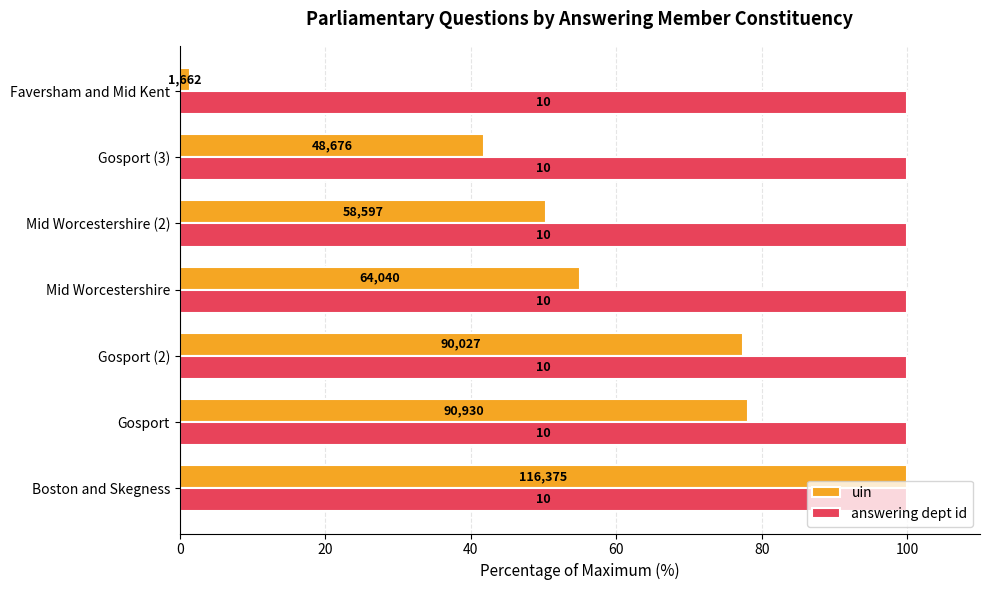

What are all the series names shown in the legend?

uin, answering dept id